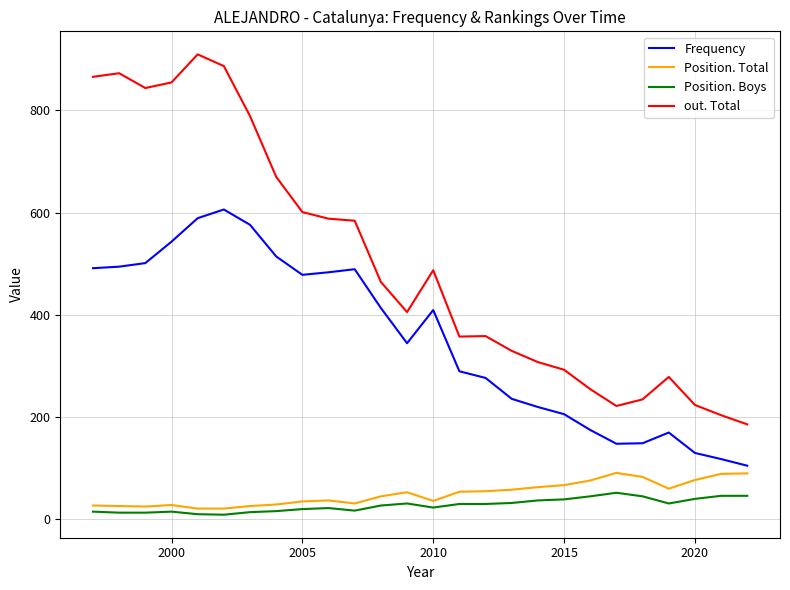

True or false: out. Total and Position. Total intersect in this chart.

False